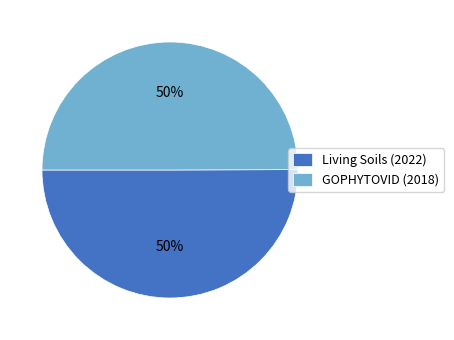

Combined, do Living Soils (2022) and GOPHYTOVID (2018) account for over 50%?

Yes